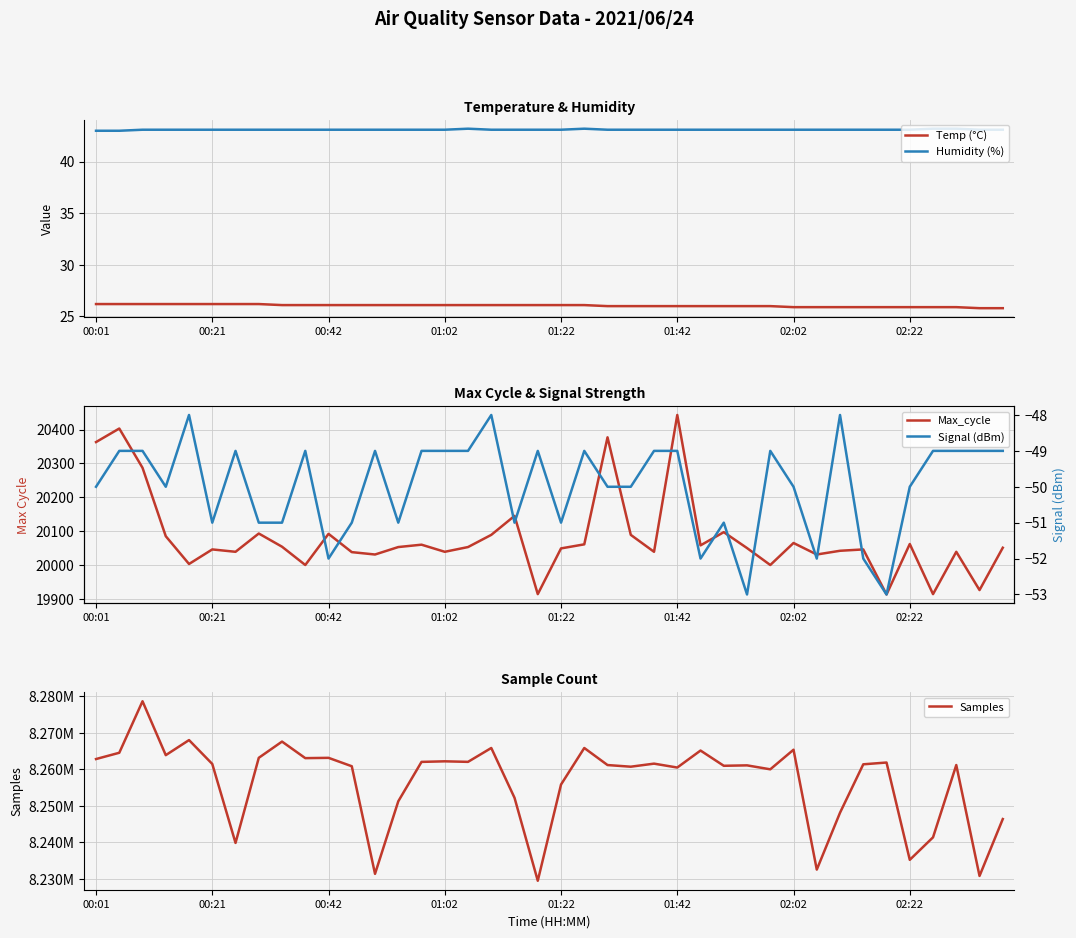

How many interior local valleys does the Signal (dBm) series have?

10